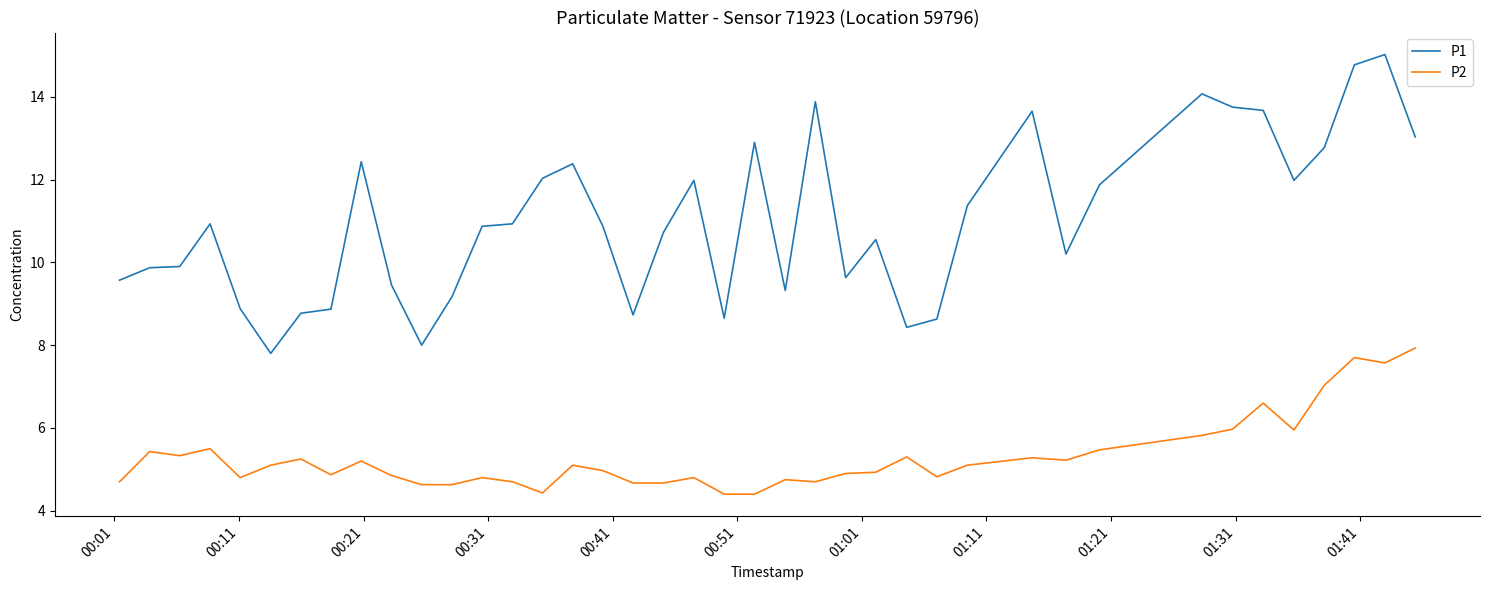

How many values in the P1 series exceed 10?

24